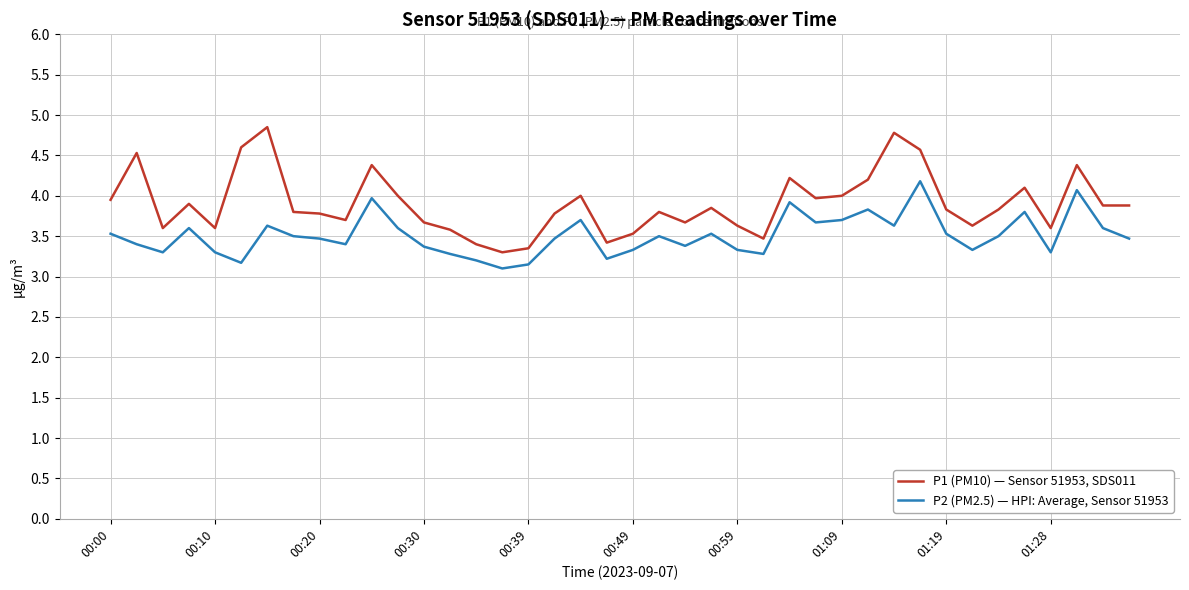

Which series has the widest spread of values?

P1 (PM10) — Sensor 51953, SDS011